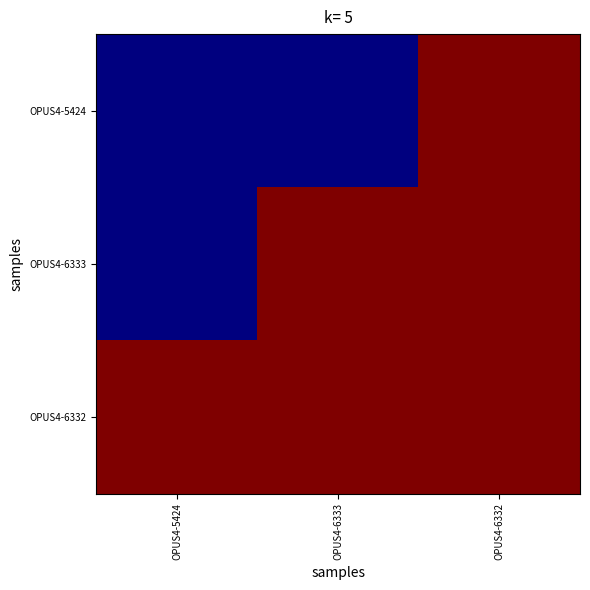

Which has a higher value, OPUS4-6332 or OPUS4-5424?

OPUS4-6332